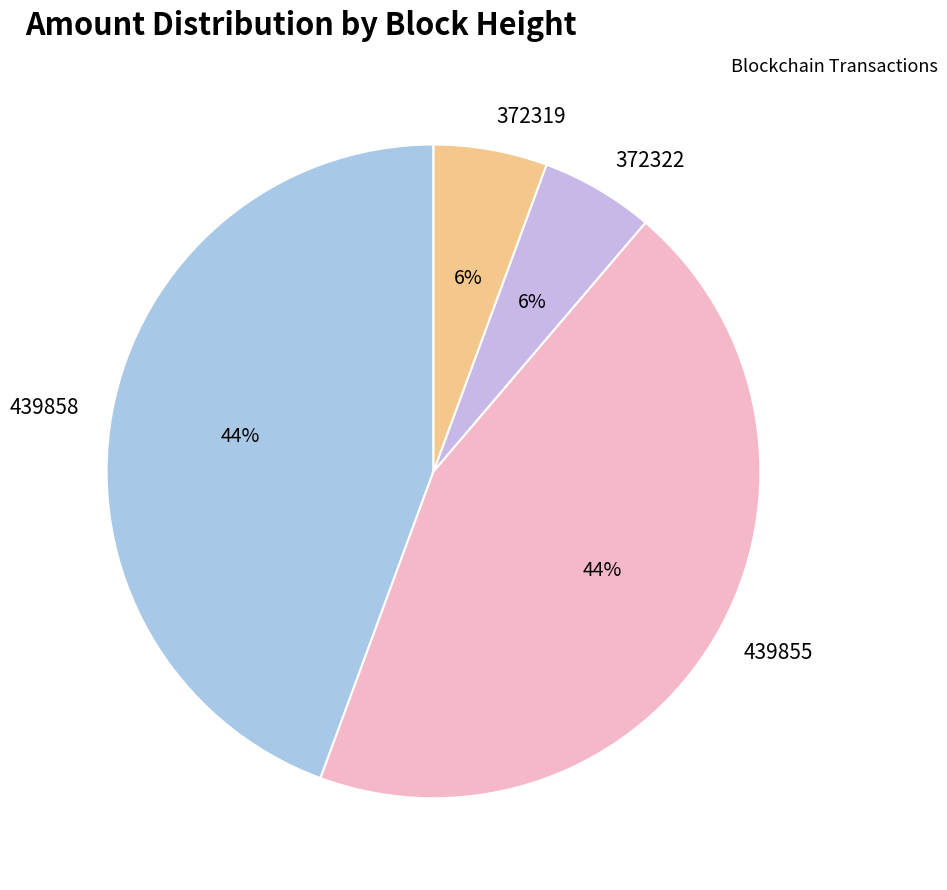

The 372319 slice represents 6% of the pie. True or false?

True